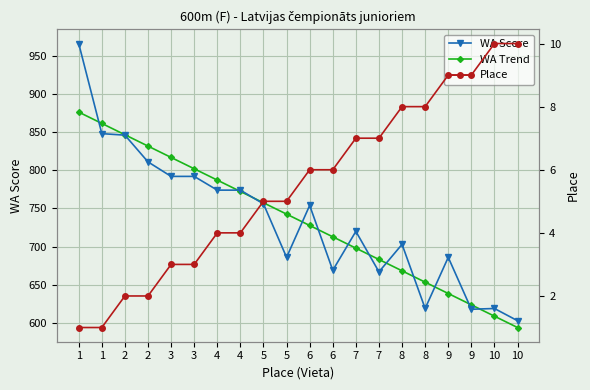

Which series has the largest range (max minus min)?

WA Score